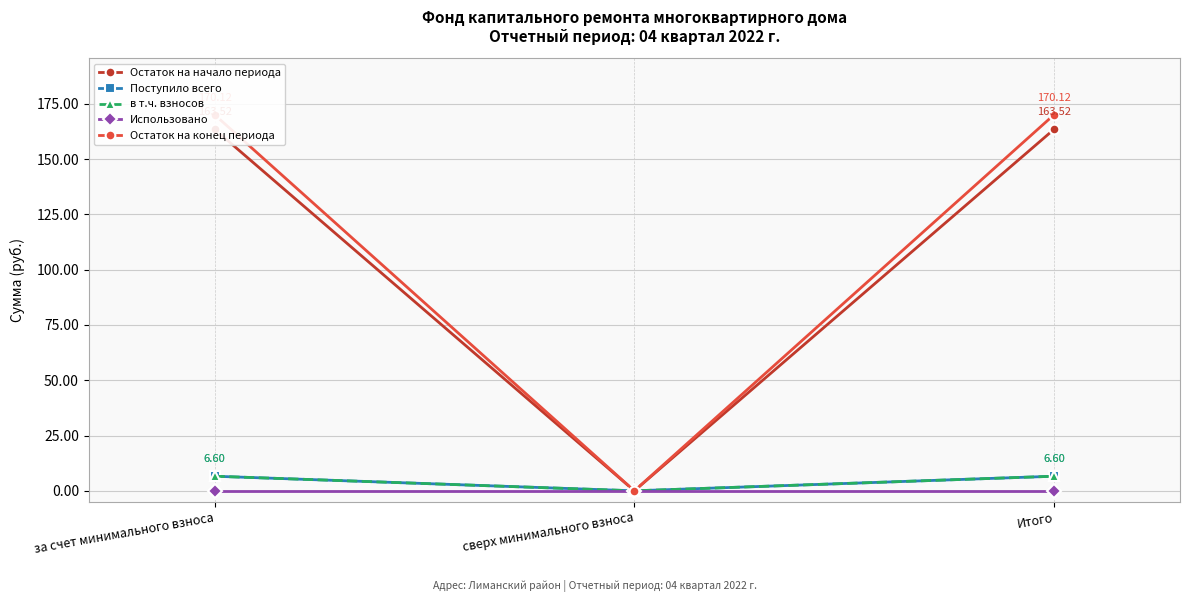

What are all the series names shown in the legend?

Остаток на начало периода, Поступило всего, в т.ч. взносов, Использовано, Остаток на конец периода